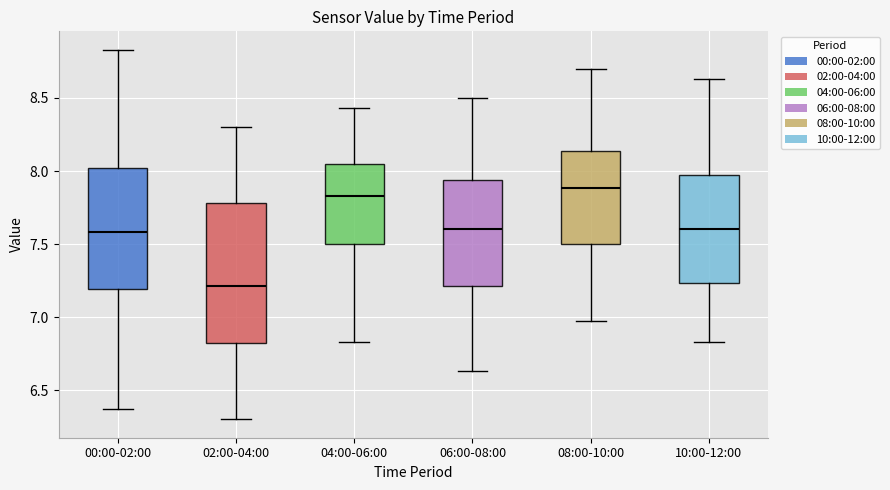

Which box's median line is the highest?

08:00-10:00